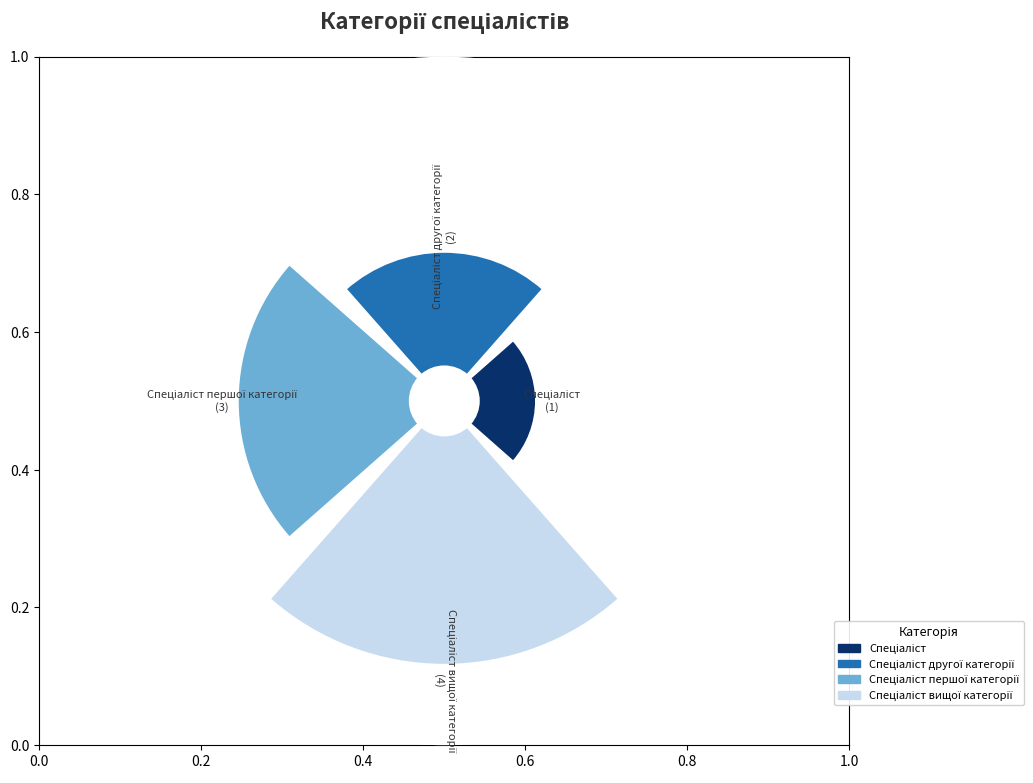

To the nearest percent, what portion does 0.4 represent?

30%